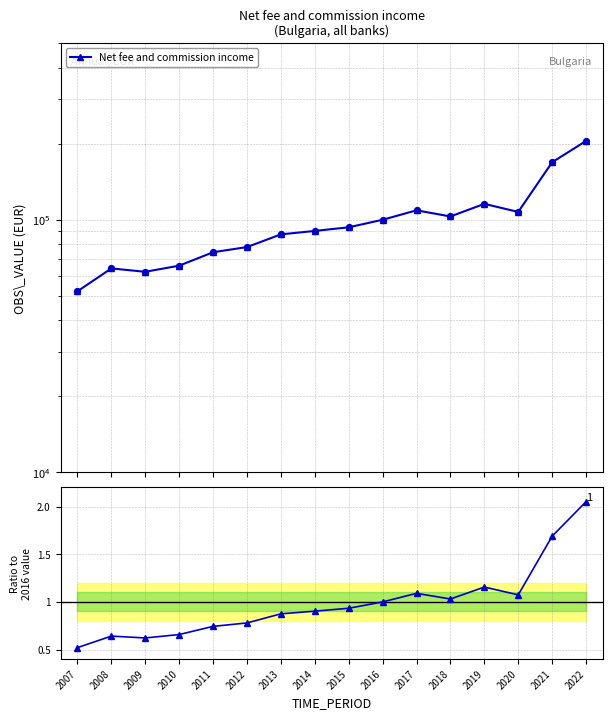

What is the change in value from 2016 to 2021?

+0.7